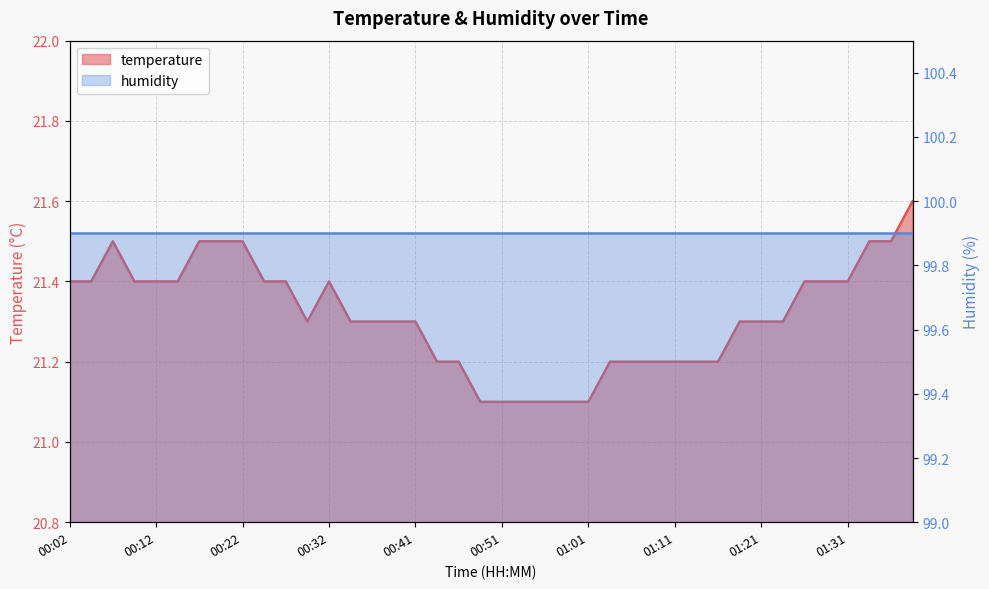

Between 00:27 and 00:22, which is larger?

00:22